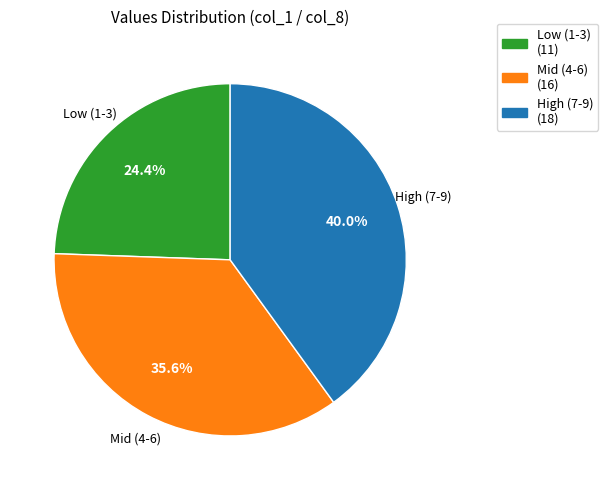

Does any single category account for the majority?

No